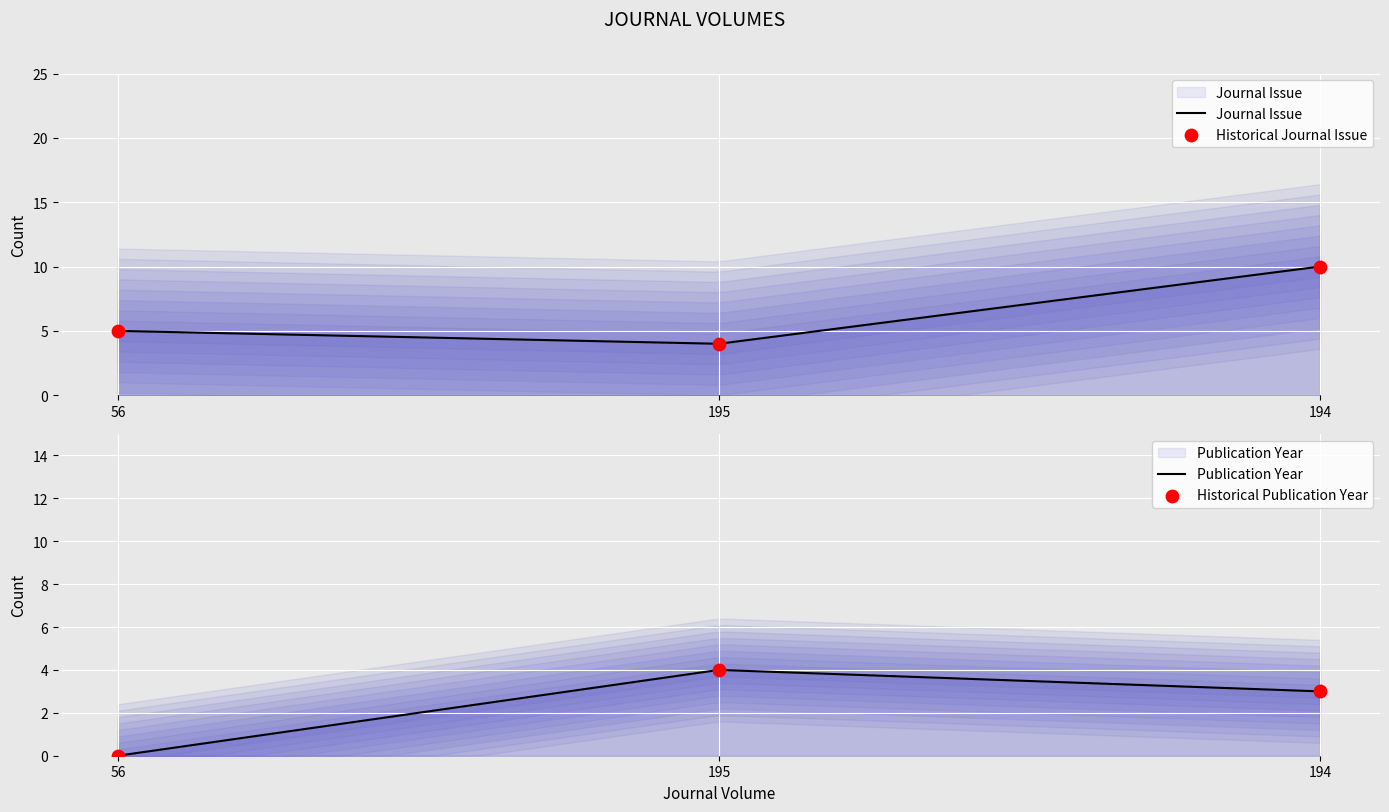

Which series has the largest Y range (max minus min)?

Journal Issue